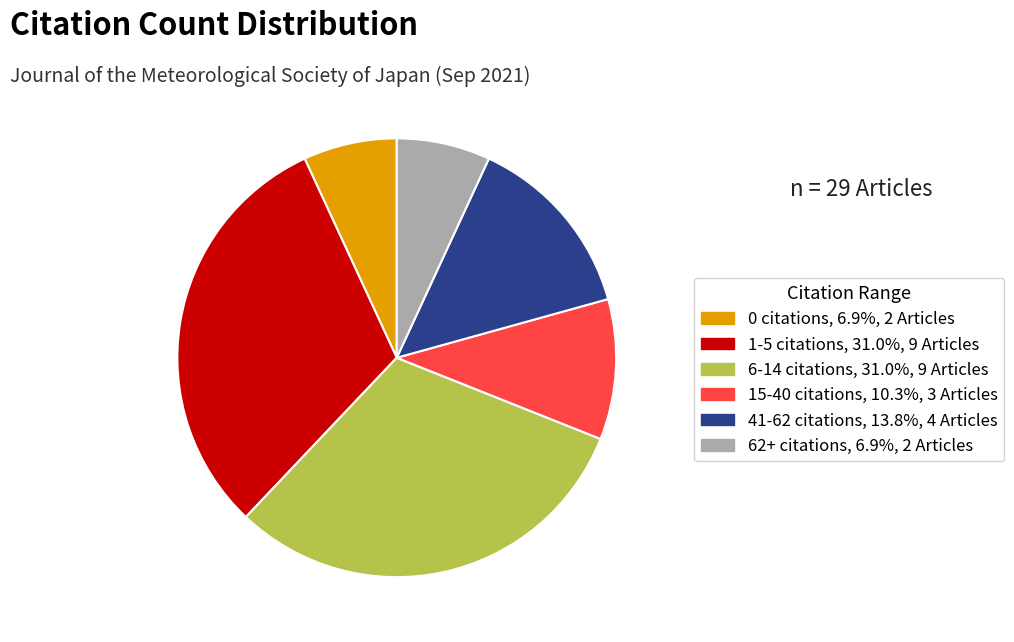

Approximately how many times larger is the value at 0 citations, 6.9%, 2 Articles compared to 62+ citations, 6.9%, 2 Articles?

1.0